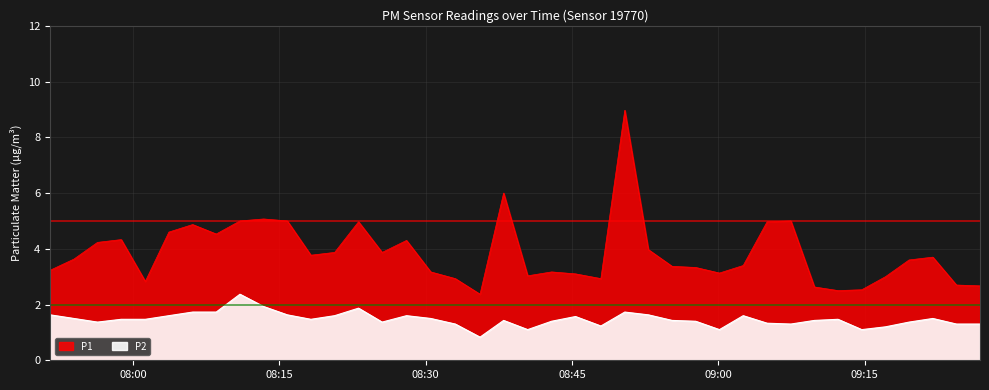

Does the chart display data point markers on the line(s)?

No